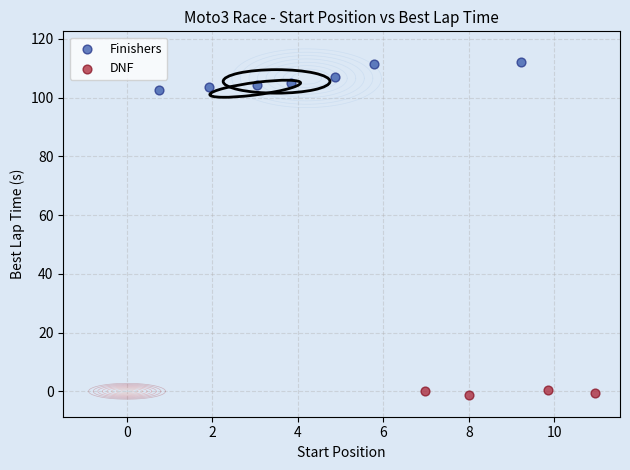

Which series reaches the minimum Y coordinate?

DNF